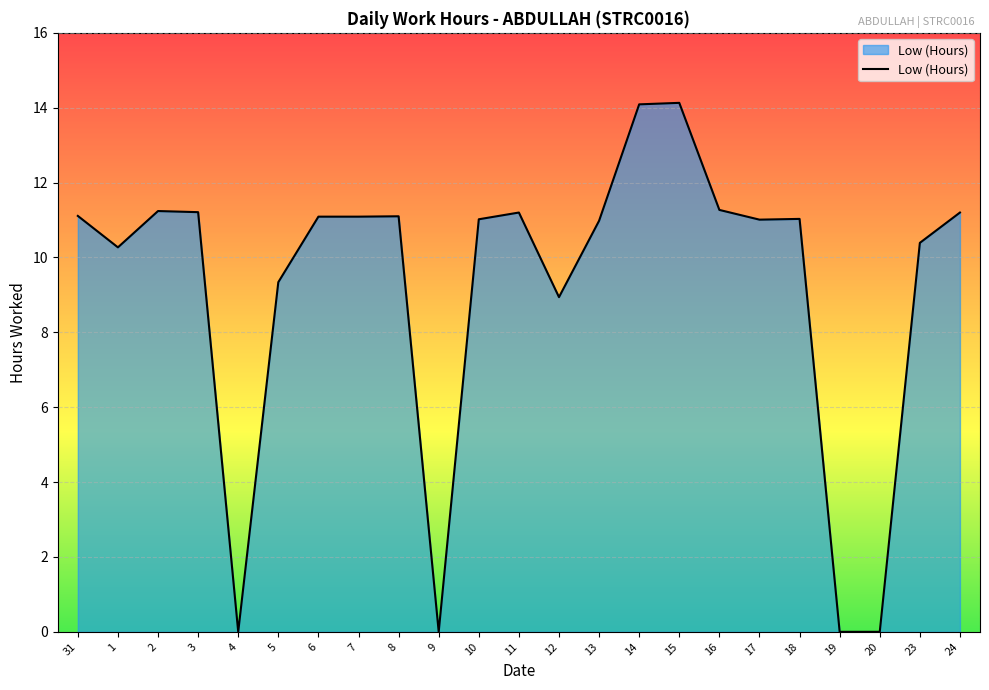

What is the change in value from 13 to 19?

-11.0